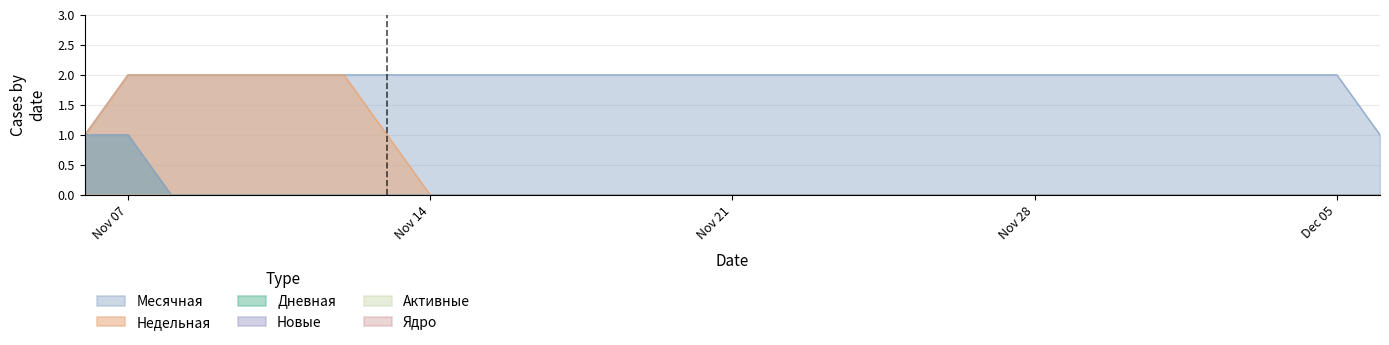

What is the difference between the highest and lowest values at 2022-11-30?

2